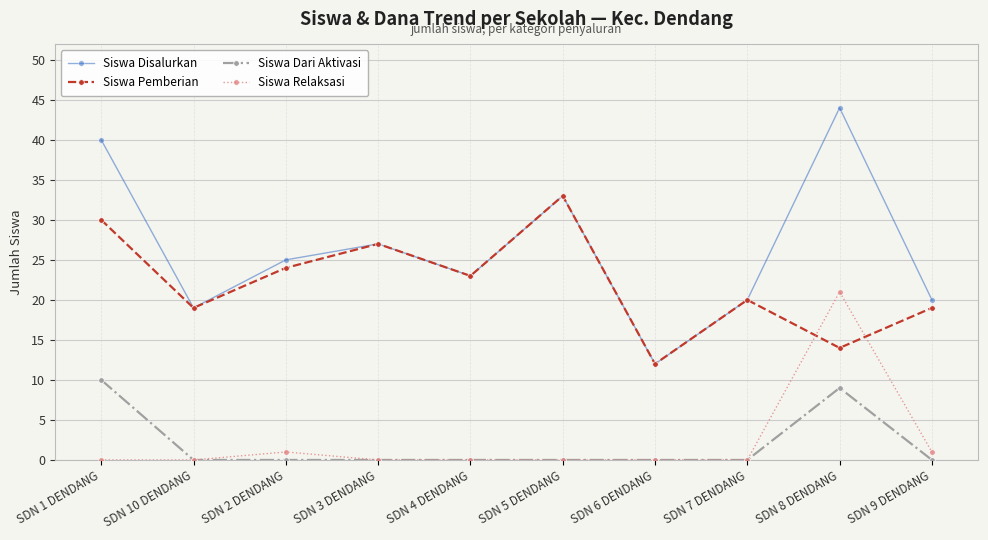

Which series has the largest total across all categories?

Siswa Disalurkan